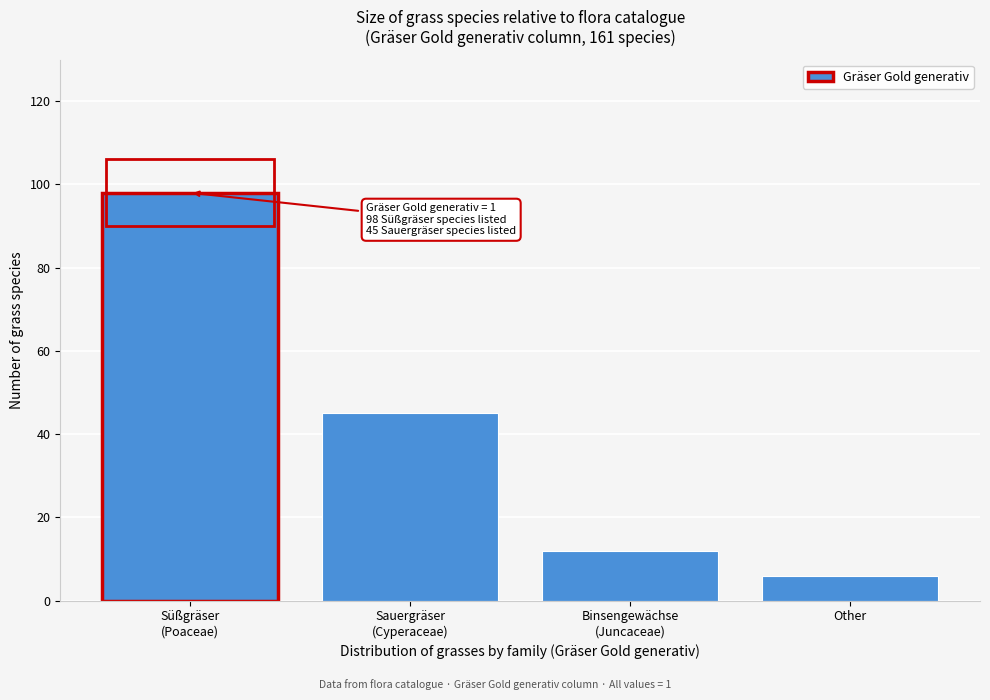

Reading right to left, list all the values displayed in this chart.

6	12	45	98